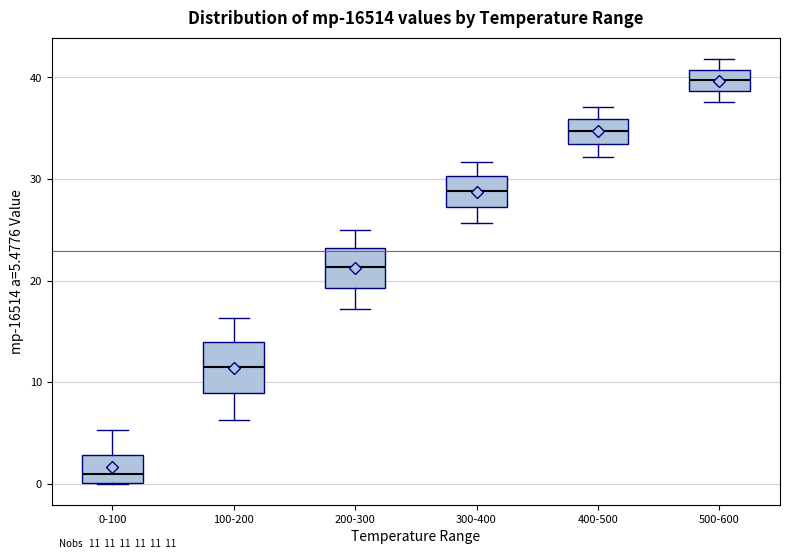

Comparing the boxes themselves (not the whiskers), which one is the tallest?

100-200